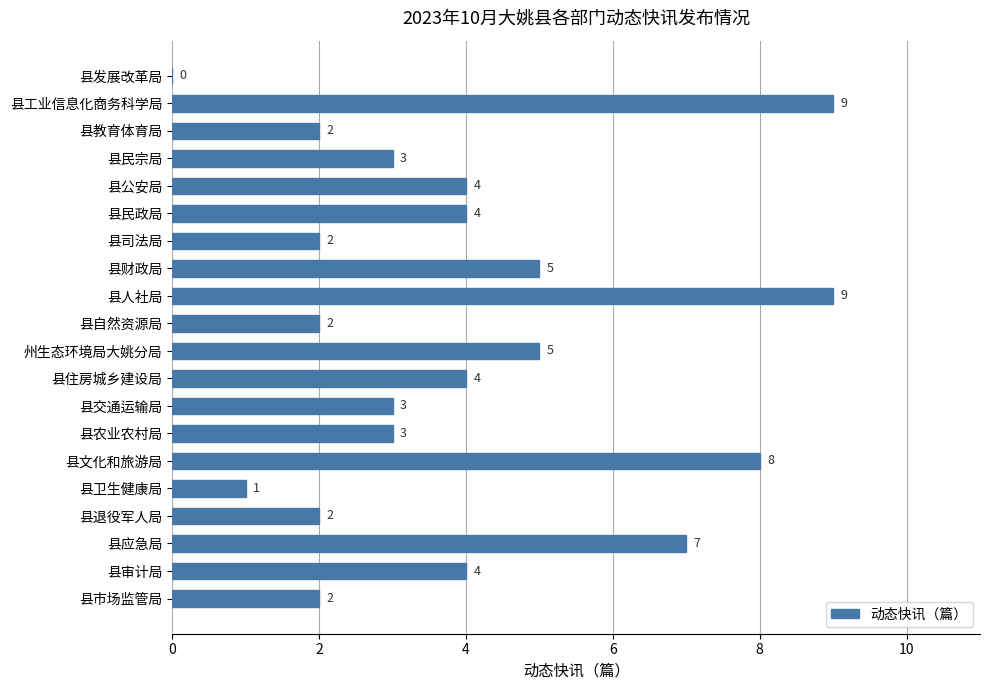

Are the bars horizontal?

Yes